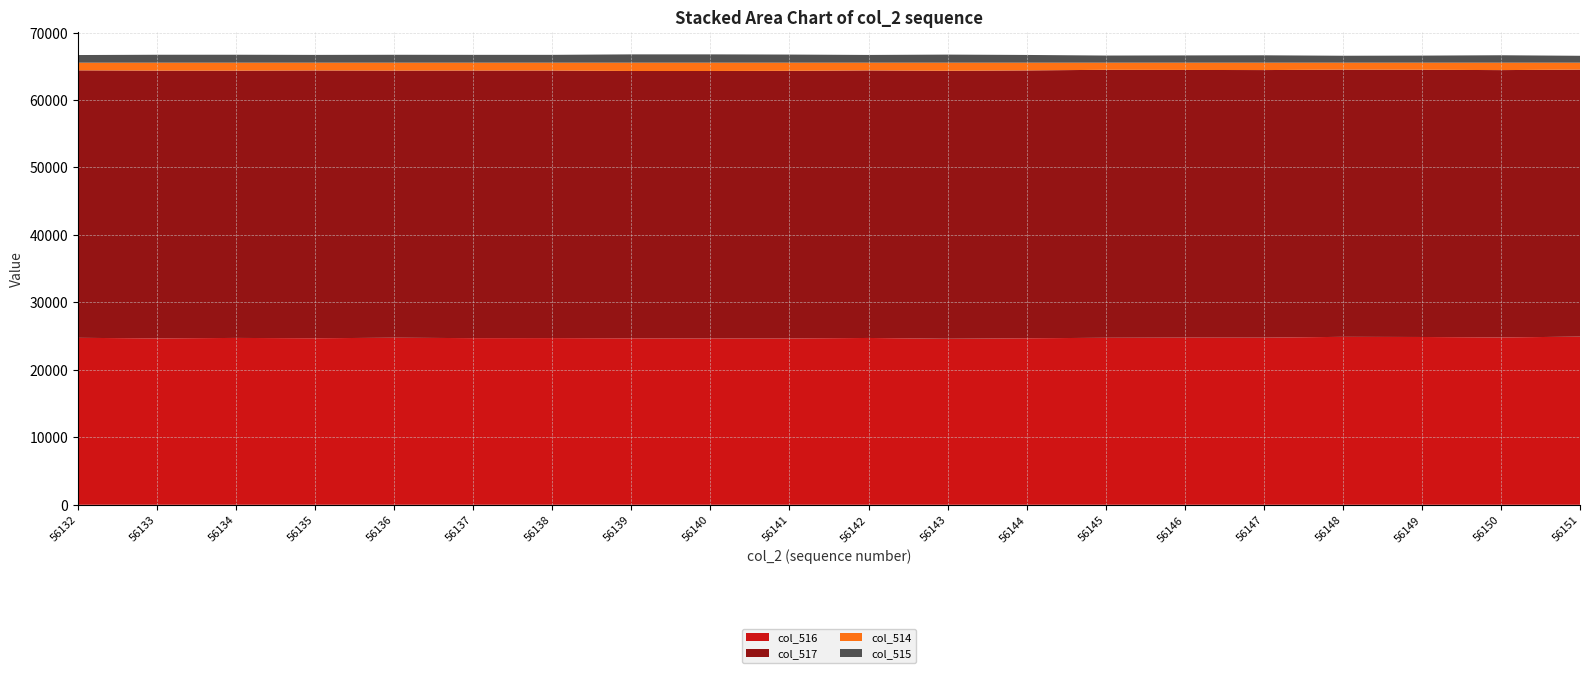

Reading left to right, what are all the values shown in this chart?

col_516: 24747	24664	24732	24684	24764	24701	24708	24668	24650	24653	24727	24610	24679	24755	24780	24774	24893	24872	24803	24928
col_517: 39653	39696	39624	39698	39599	39671	39665	39636	39653	39677	39661	39726	39709	39723	39678	39665	39613	39613	39631	39583
col_514: 1135	1175	1179	1153	1172	1163	1162	1231	1232	1205	1147	1199	1147	1057	1077	1096	1029	1050	1101	1024
col_515: 1133	1175	1178	1153	1172	1162	1162	1231	1231	1203	1147	1198	1146	1057	1077	1094	1029	1049	1101	1022